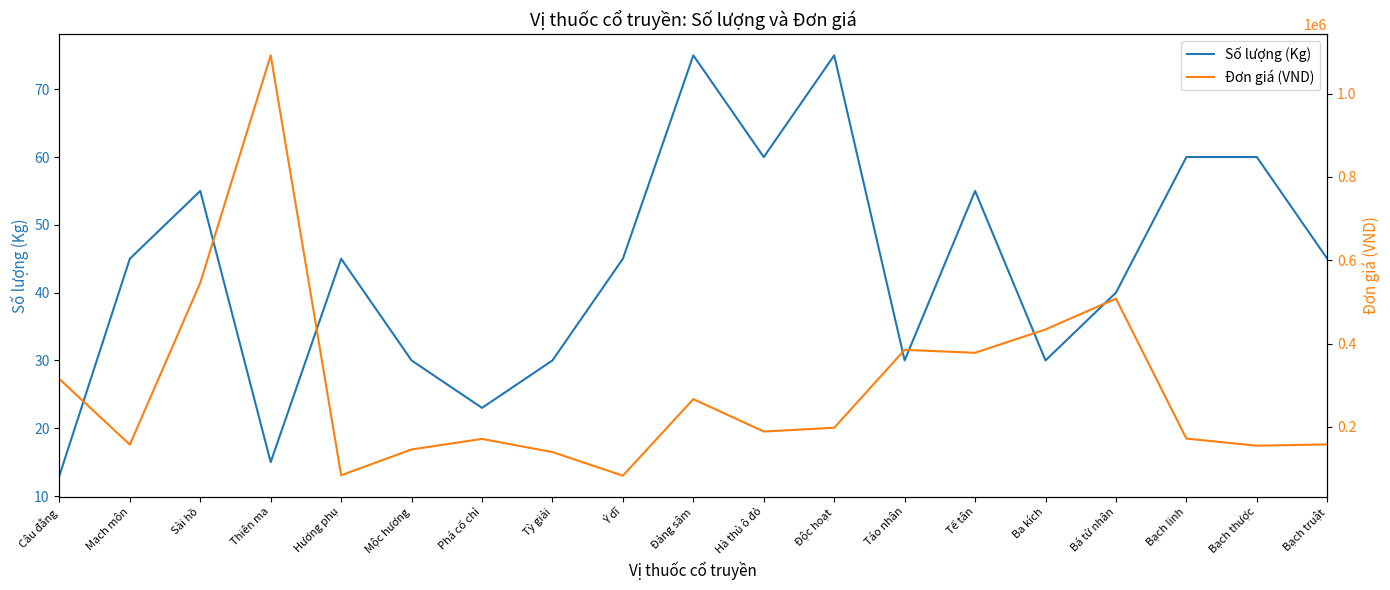

Rank the series by their maximum value, from lowest to highest.

Số lượng (Kg), Đơn giá (VND)